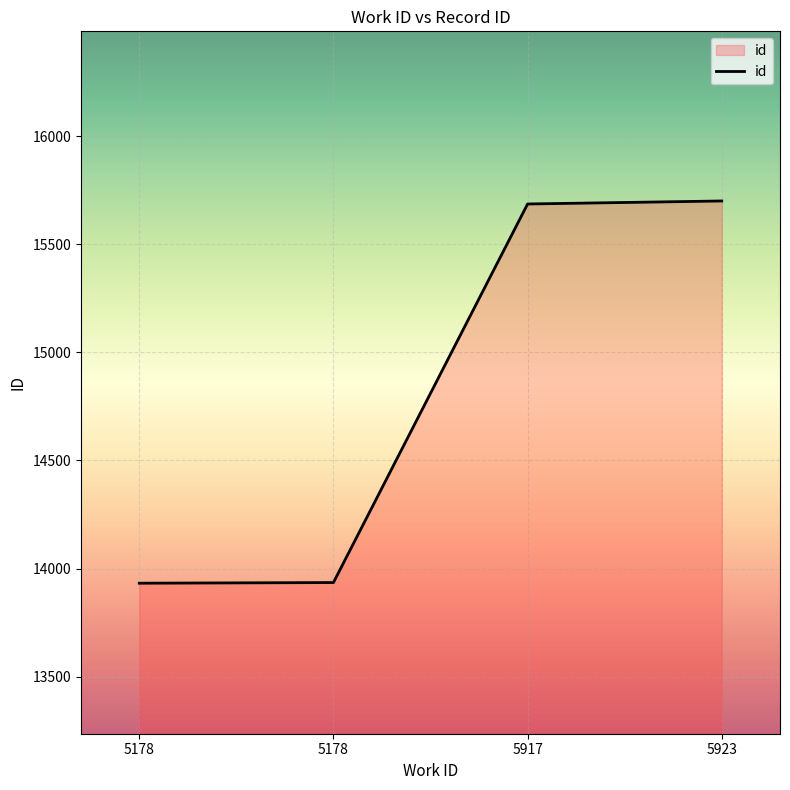

What is the maximum value shown in the chart?

15701